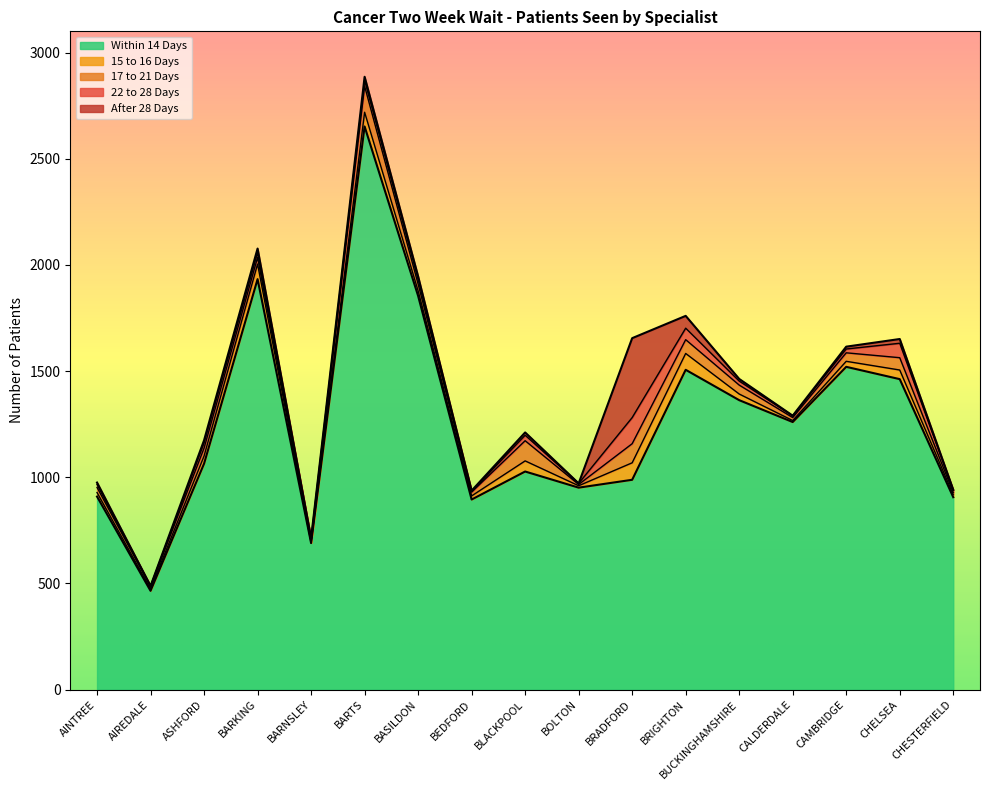

At which label is 22 to 28 Days closest to 63?

CHELSEA